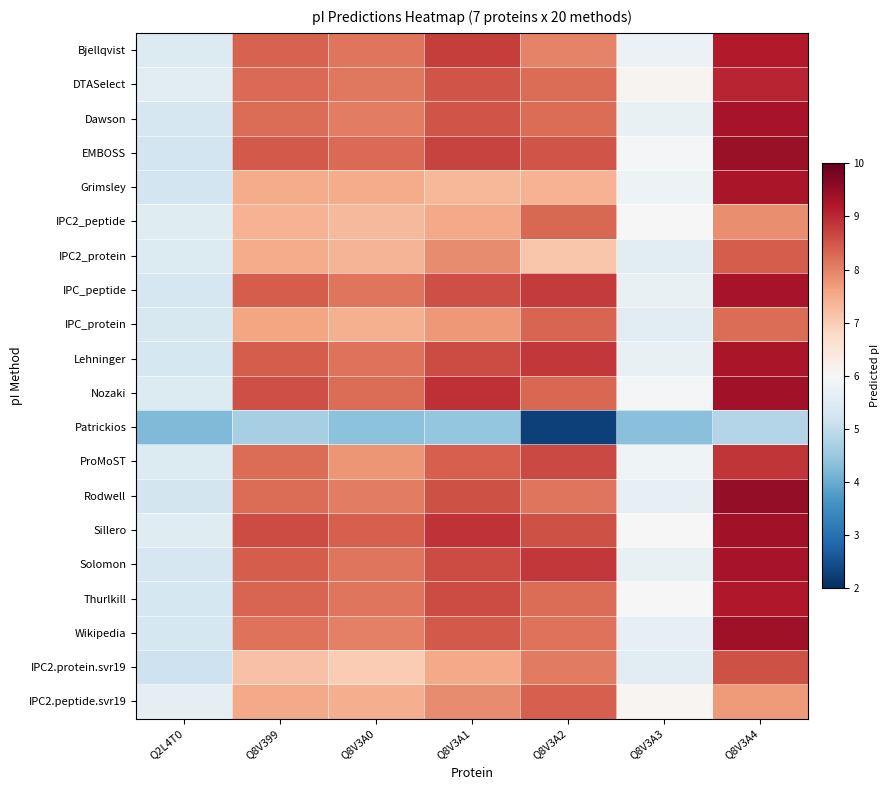

What is the maximum value shown in the chart?

9.5